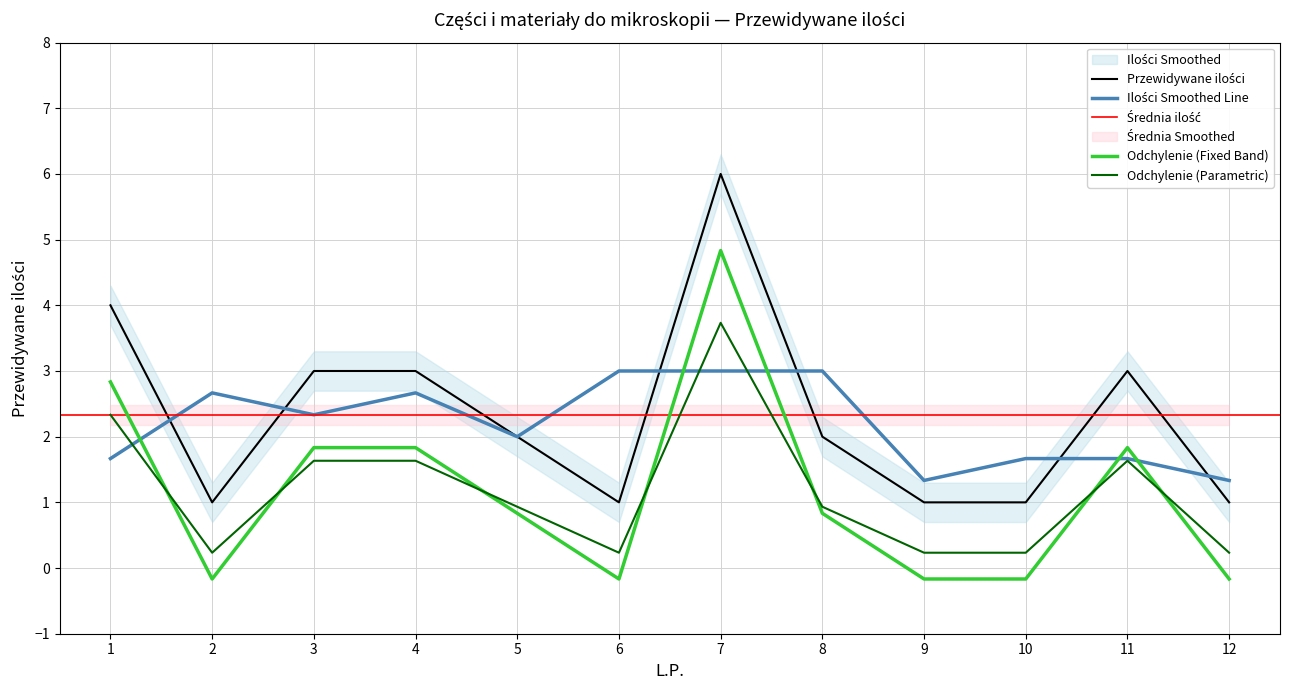

How many points are lower than both their immediate neighbors (excluding endpoints)?

2